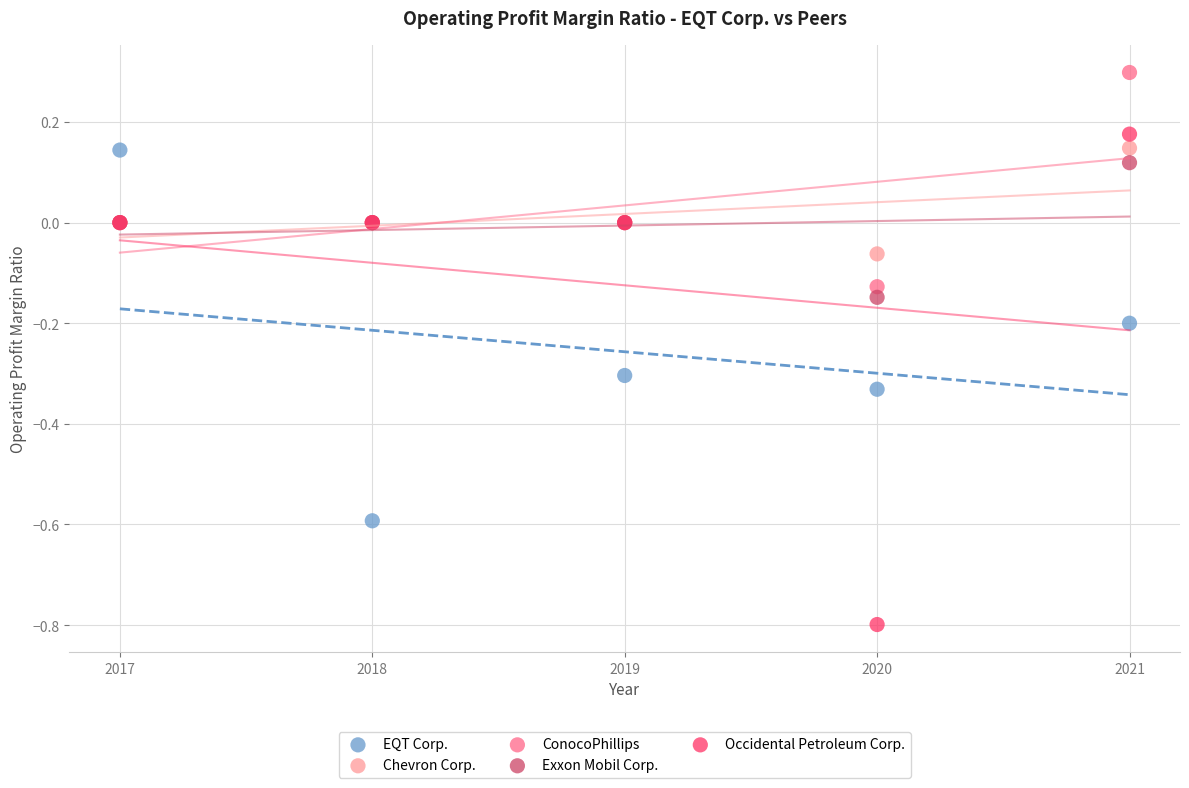

Which series reaches the maximum Y coordinate?

ConocoPhillips